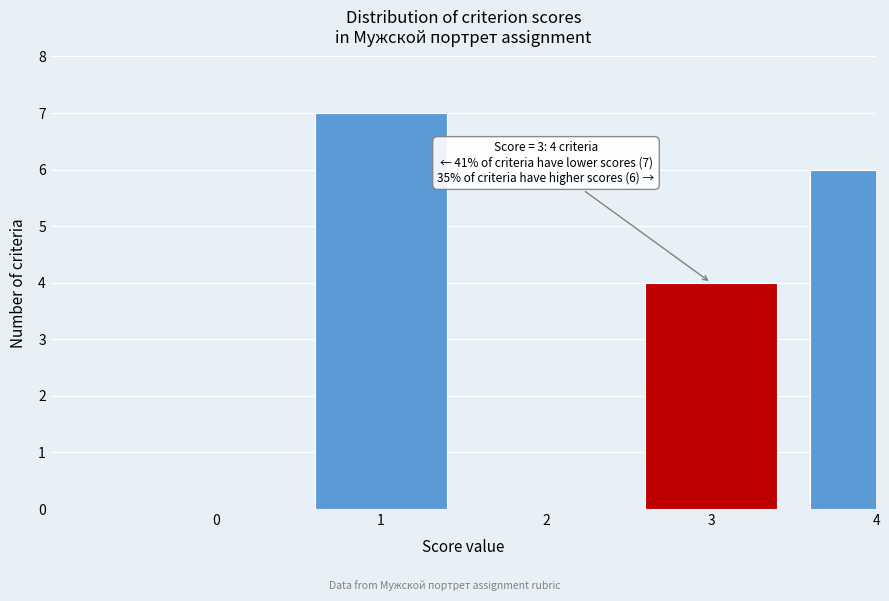

Reading left to right, extract all data points from this chart.

0=0	1=7	2=0	3=4	4=6